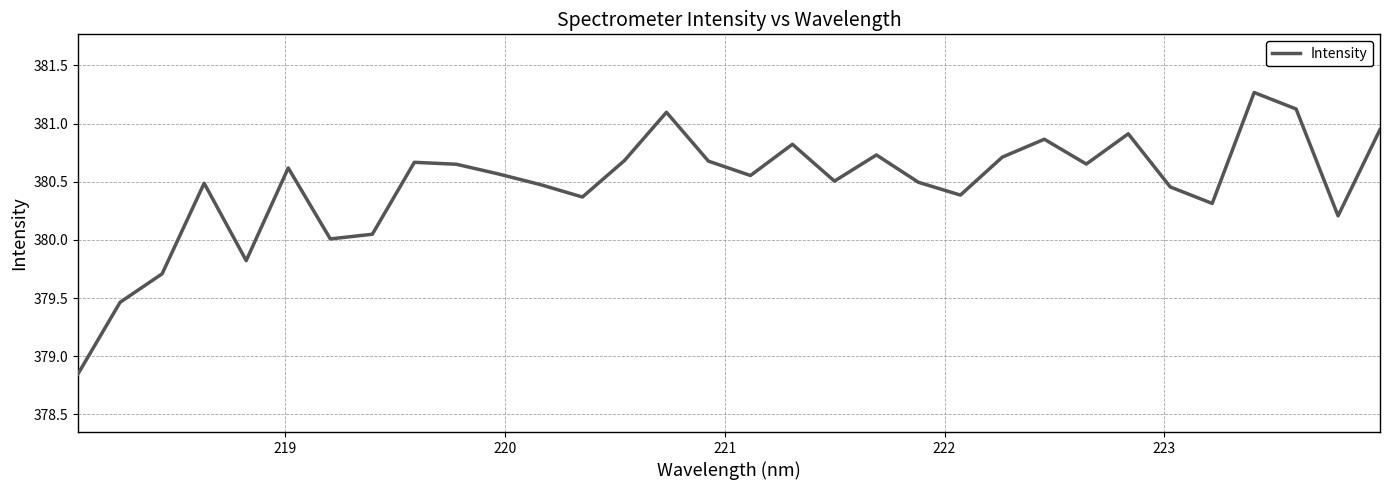

What is the greatest value displayed?

381.3